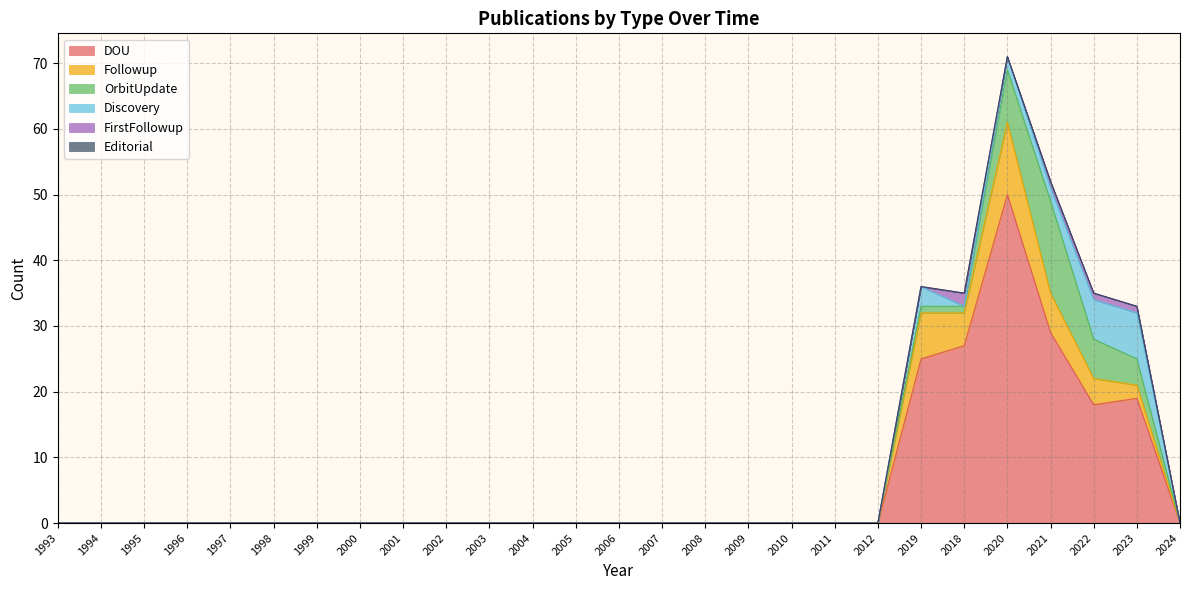

The value of Followup at 2019 is 7. True or false?

True